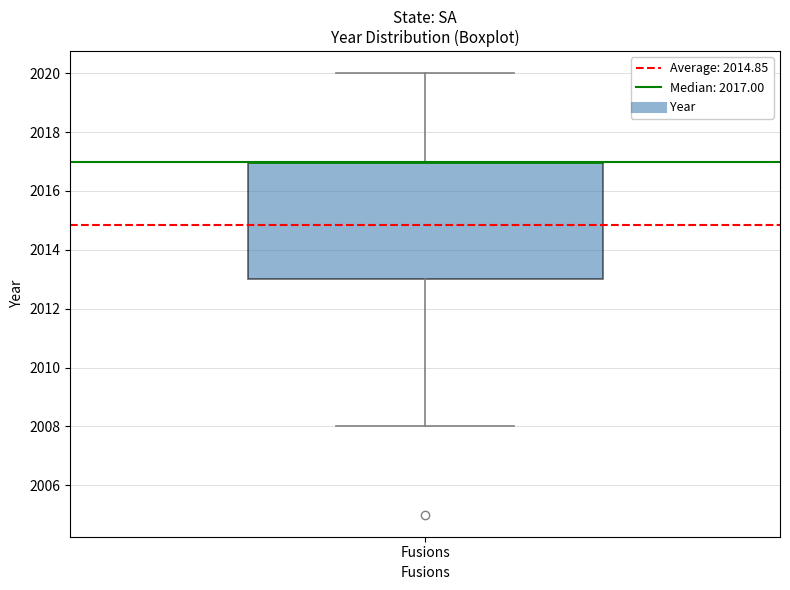

Where does the upper whisker of the box for Fusions end on the y-axis? The values are not printed on the chart, so give them approximately, as read against the axis.

2020